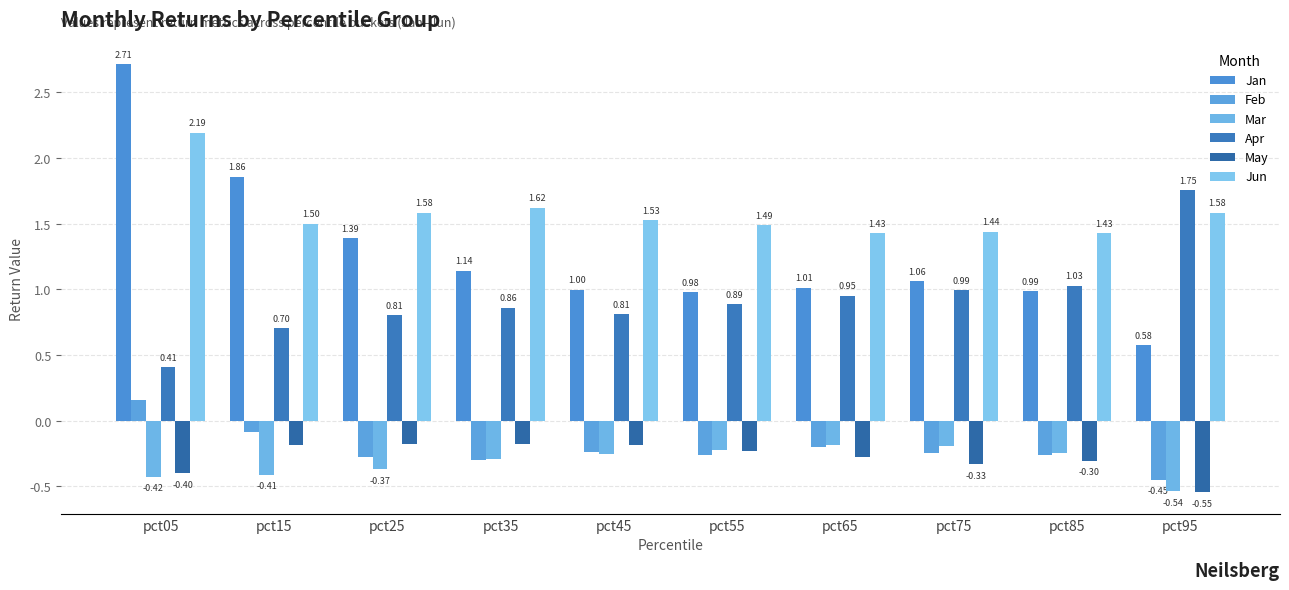

At which category is the sum across all series the highest?

pct05